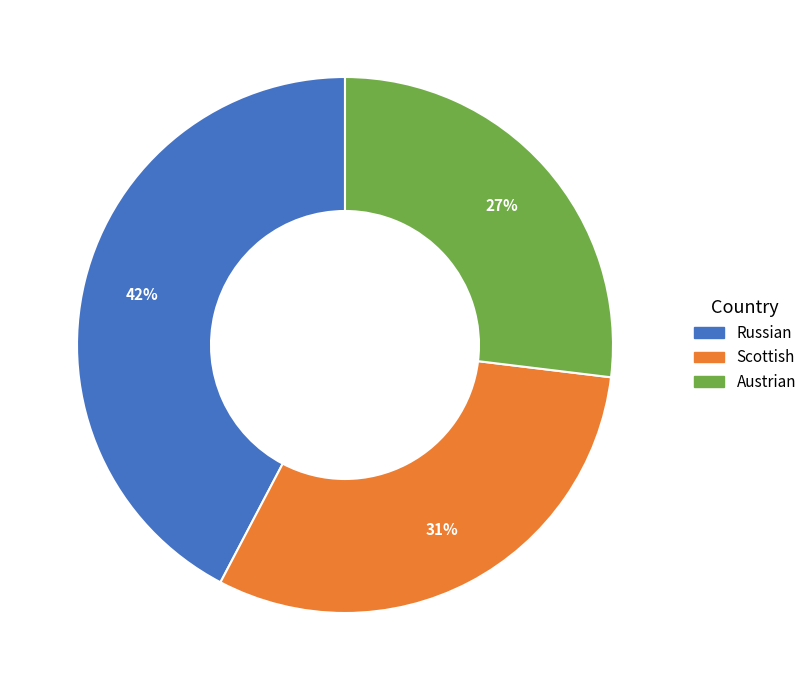

What percentage is the Russian slice, to the nearest percent?

42%